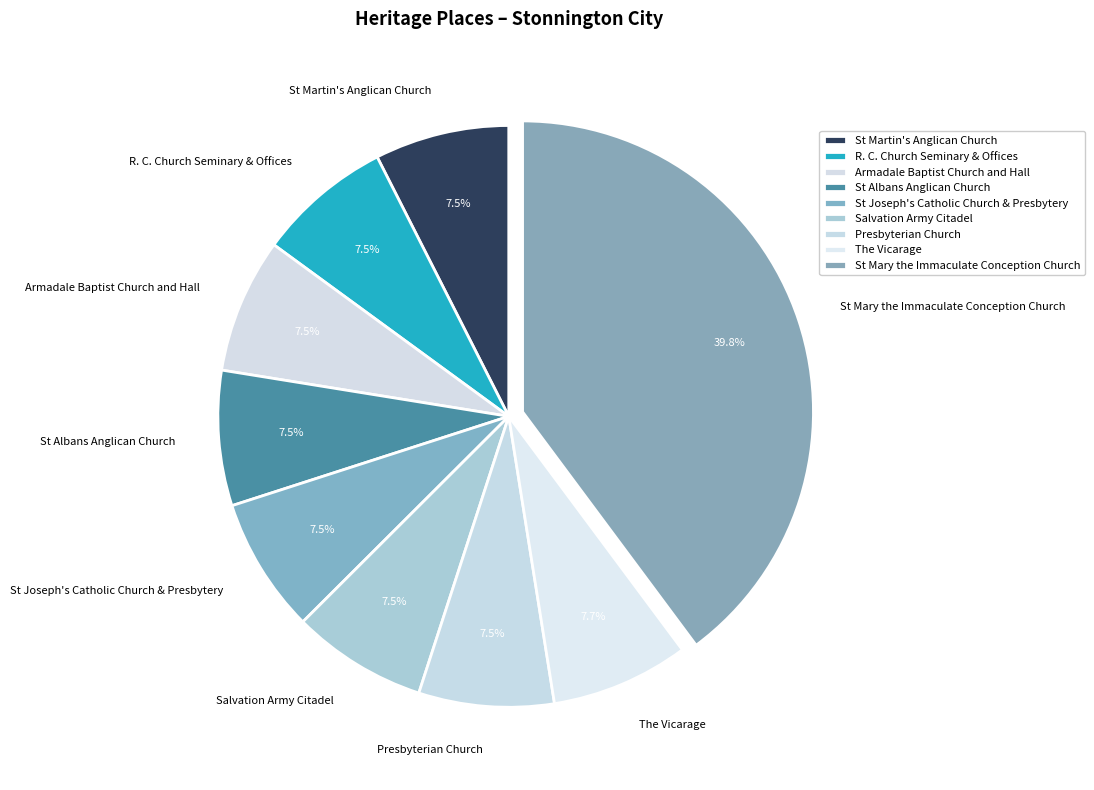

Which category has the biggest portion of the pie?

St Mary the Immaculate Conception Church